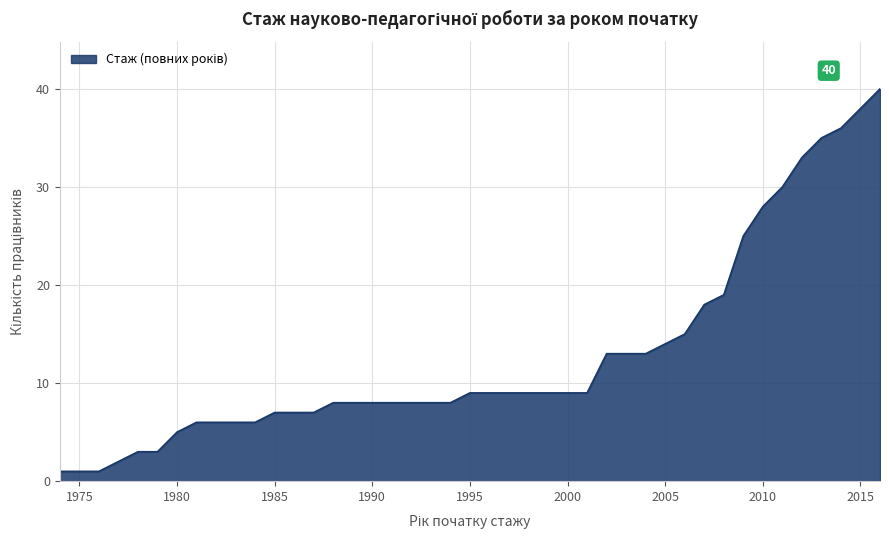

What is the difference between the maximum and minimum values?

39